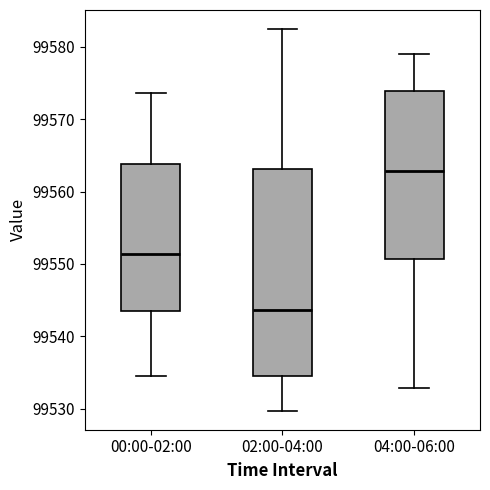

Reading left to right, transcribe this box plot: for each box, give where its median line is, the range the box spans, and where its two whiskers end, as read against the y-axis. The values are not printed on the chart, so give them approximately, as read against the axis.

00:00-02:00: median 99551, box 99543 to 99564, whiskers 99535 to 99574
02:00-04:00: median 99544, box 99535 to 99563, whiskers 99530 to 99582
04:00-06:00: median 99563, box 99551 to 99574, whiskers 99533 to 99579